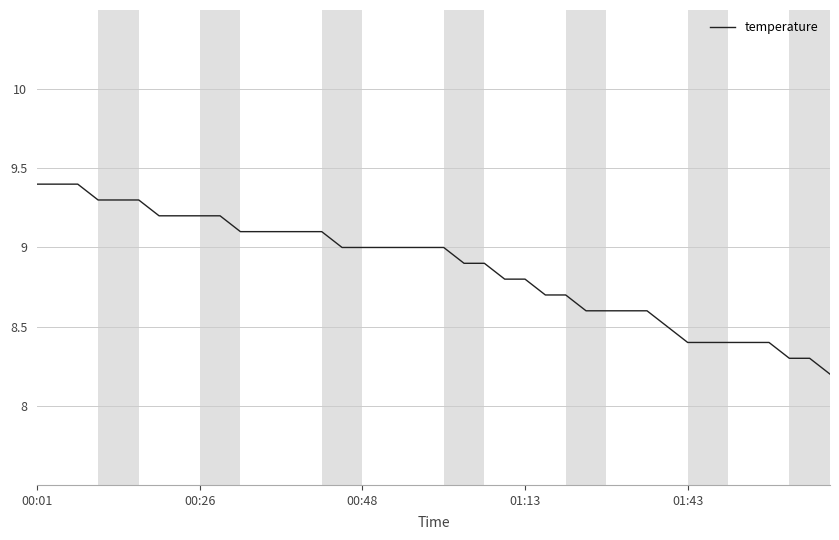

What is the sum of all values?

354.9